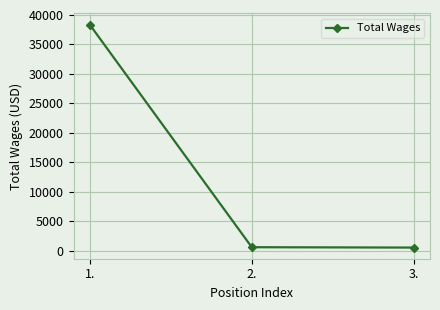

What is the difference between the maximum and minimum values?

37813